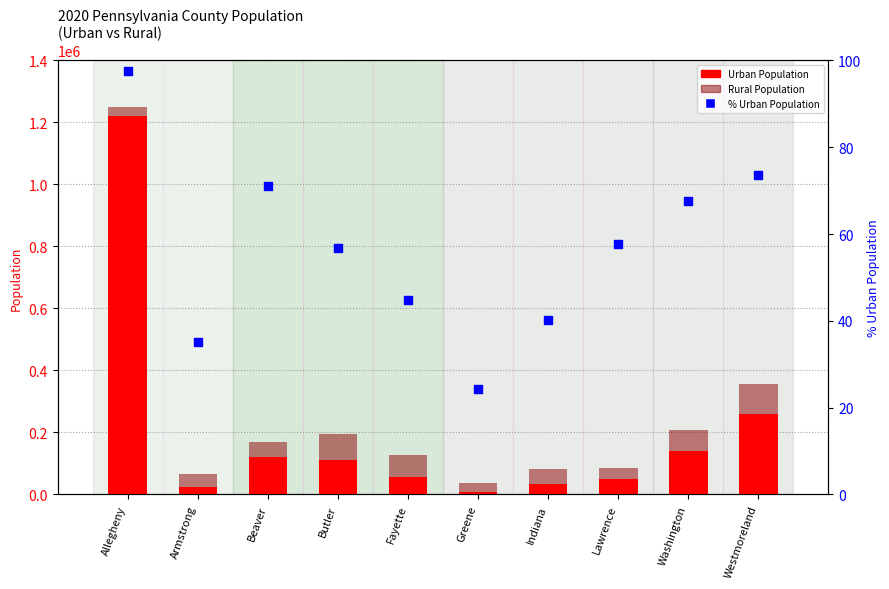

Is the value of % Urban Population at Allegheny greater than the value of Rural Population at Greene?

No